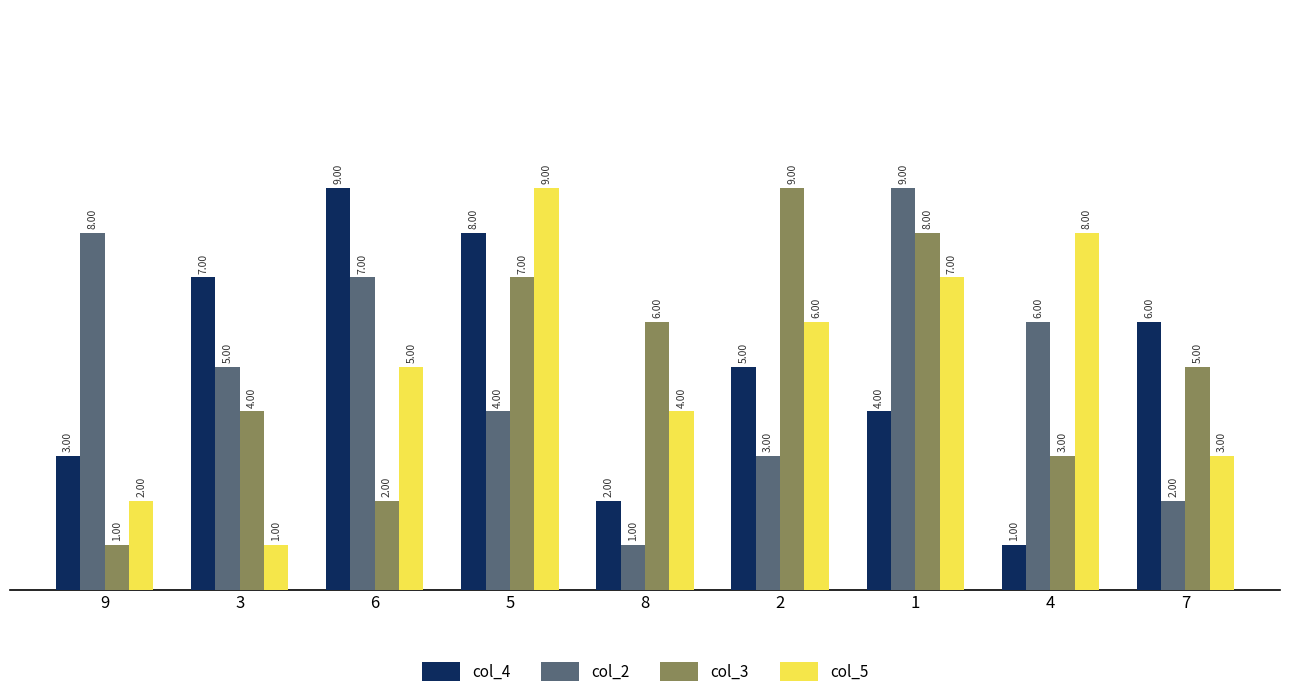

How many data points in col_4 are less than 5?

4